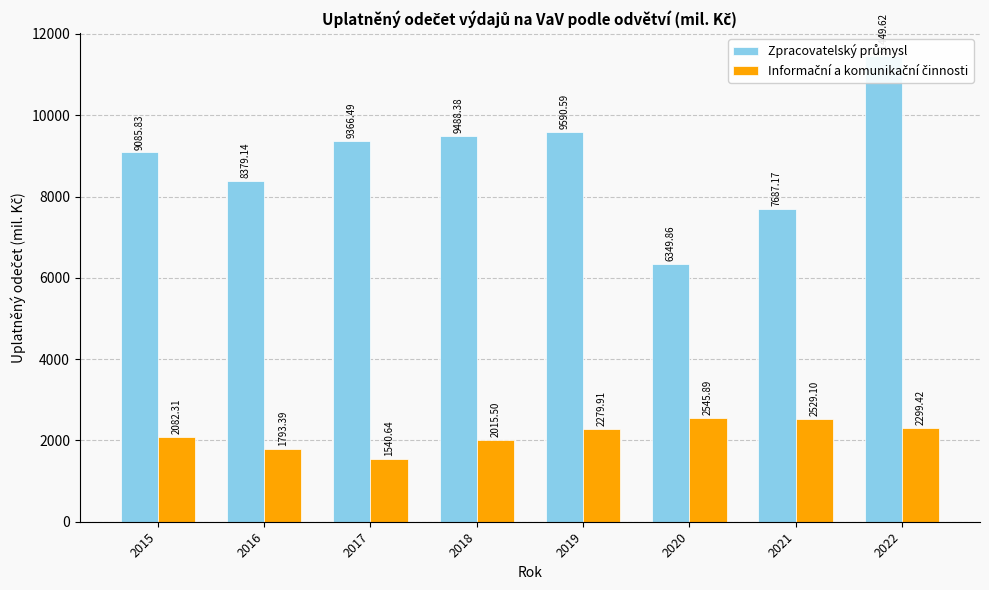

Which category has the lowest value in the Zpracovatelský průmysl series?

2020